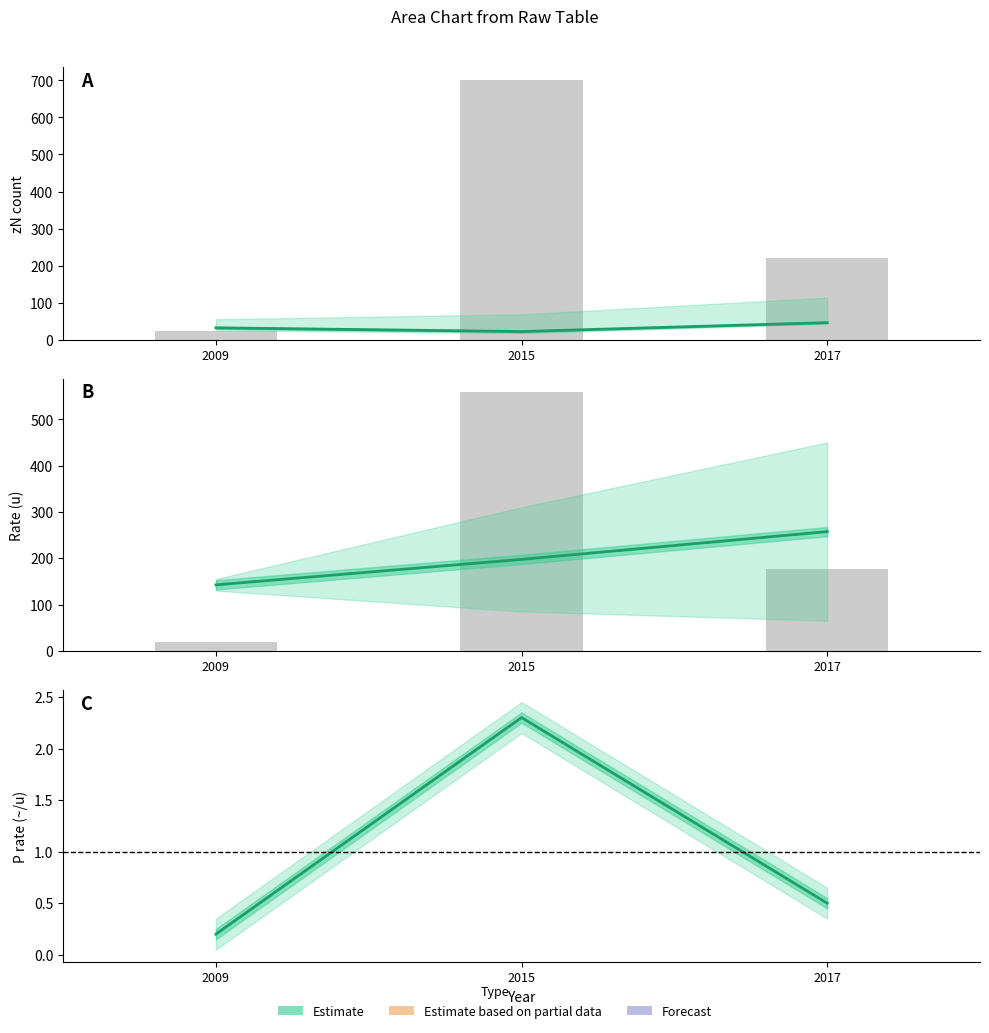

Reading right to left, extract all data points from this chart.

zN (N): 2017=46.0	2015=22.0	2009=32.0
LL rate (u): 2017=257.5	2015=197.5	2009=142.5
price (i~): 2017=220.0	2015=700.0	2009=24.0
P (~/u): 2017=0.5	2015=2.3	2009=0.2